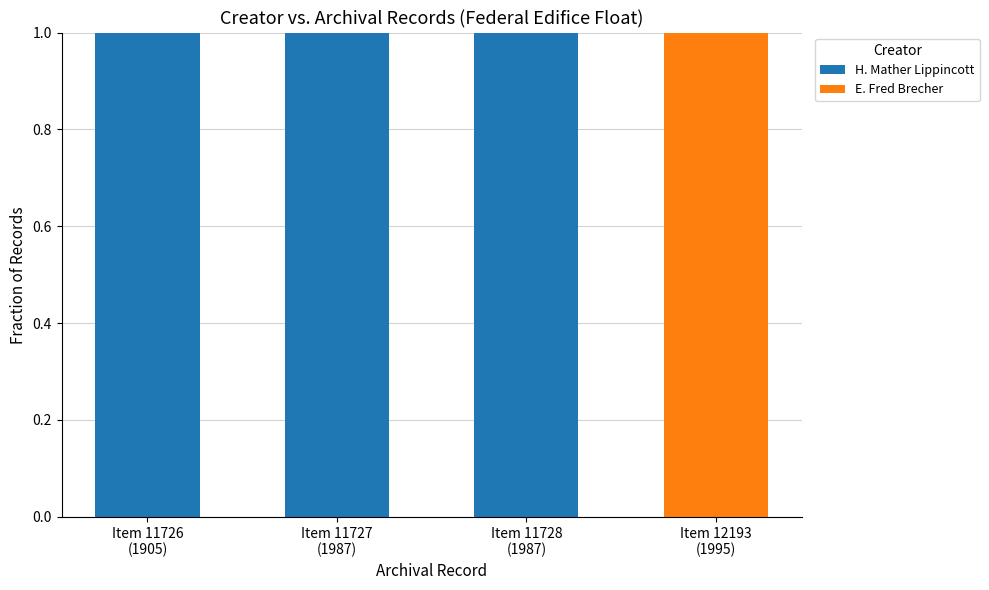

What are all the series names shown in the legend?

H. Mather Lippincott, E. Fred Brecher